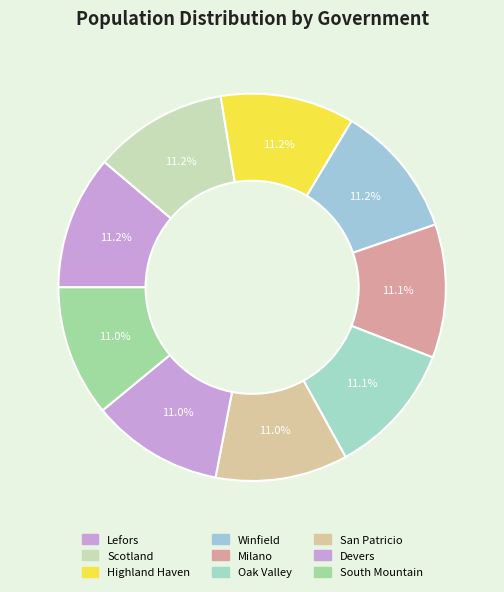

How many slices are in this pie chart?

9